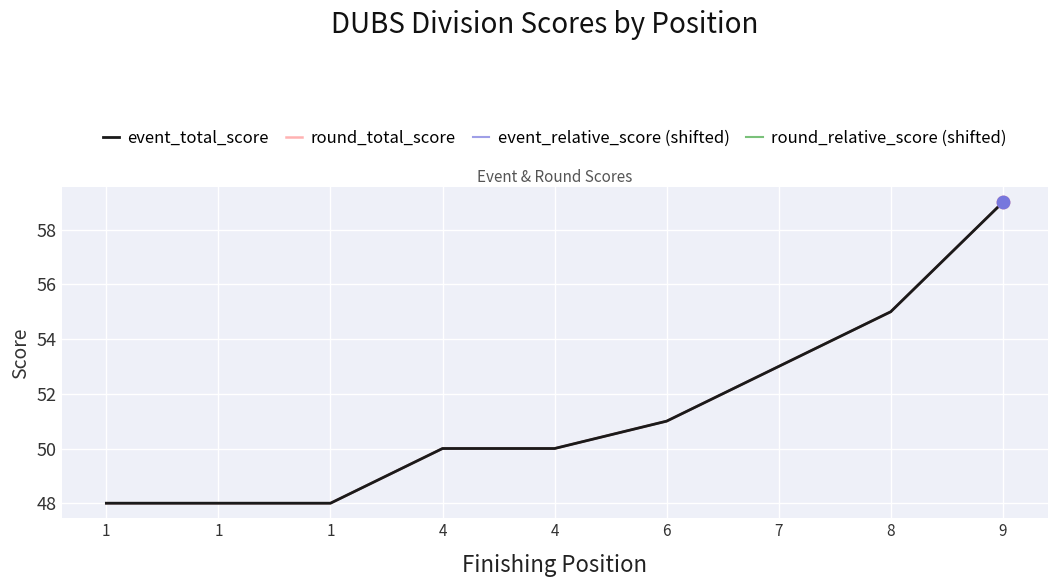

At which category is the sum across all series the highest?

9